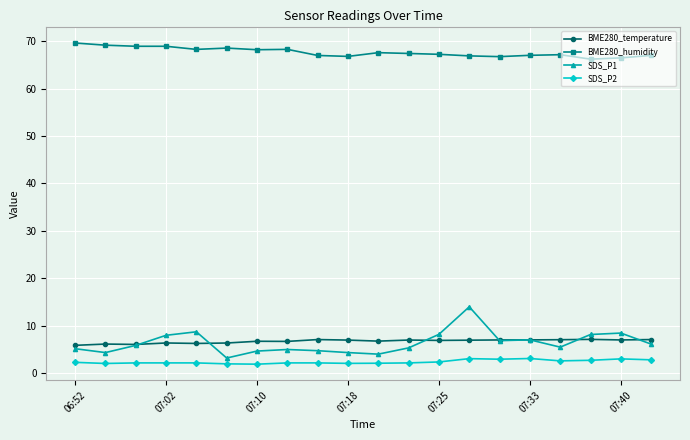

How many lines are shown in the chart?

4